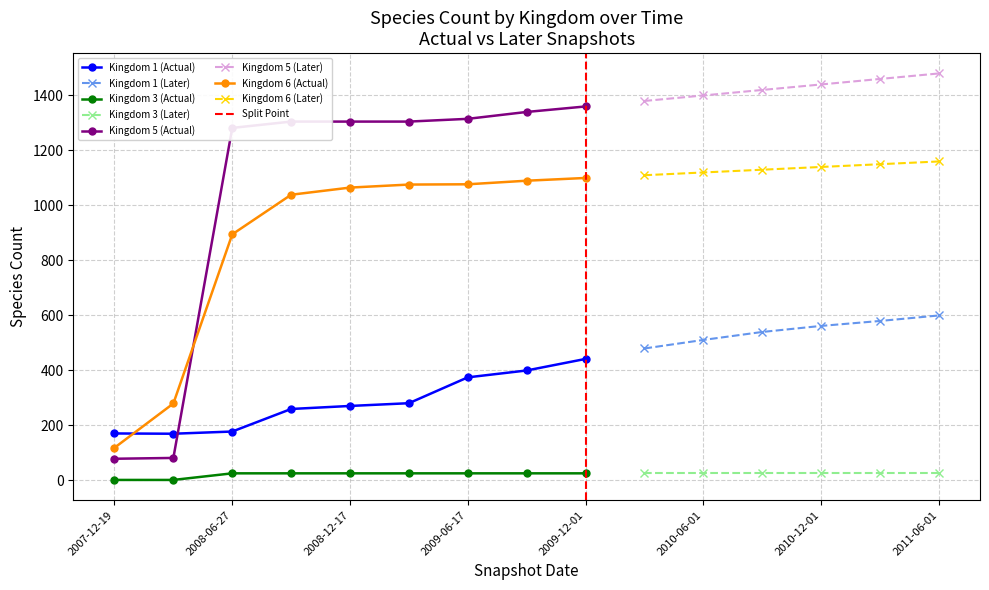

The value of 1 at 2009-12-01 is 200. True or false?

False